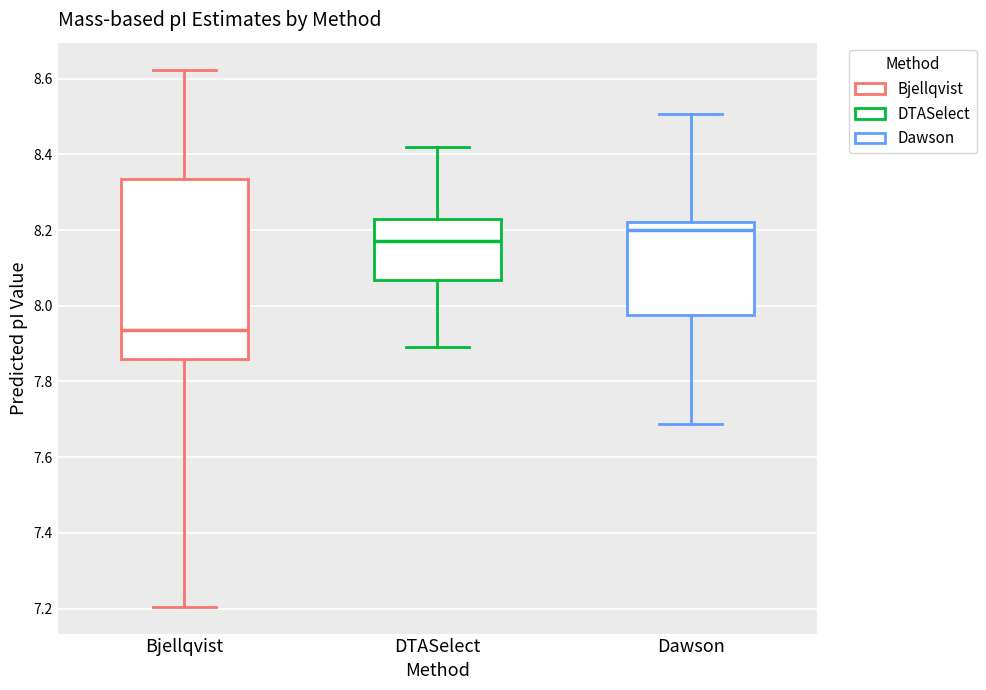

Which box is the tallest, from its lower edge to its upper edge?

Bjellqvist